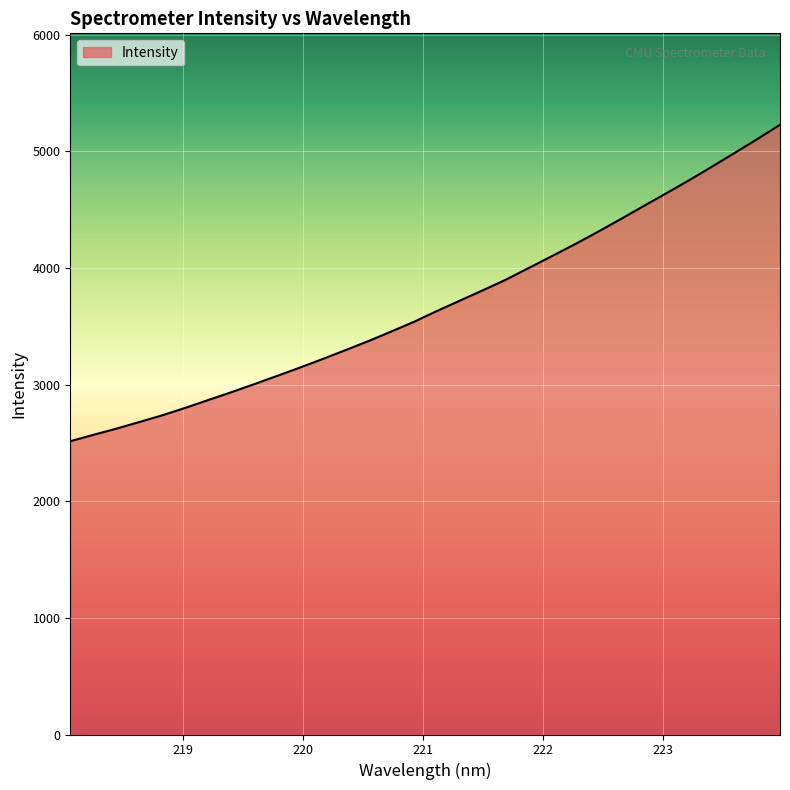

What is the difference between the maximum and minimum values?

2713.6